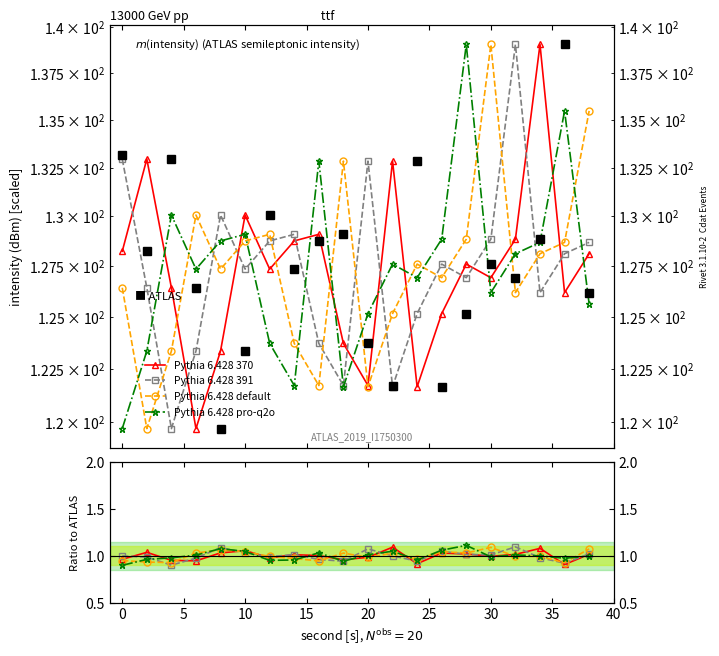

Which series has the largest range (max minus min)?

ATLAS